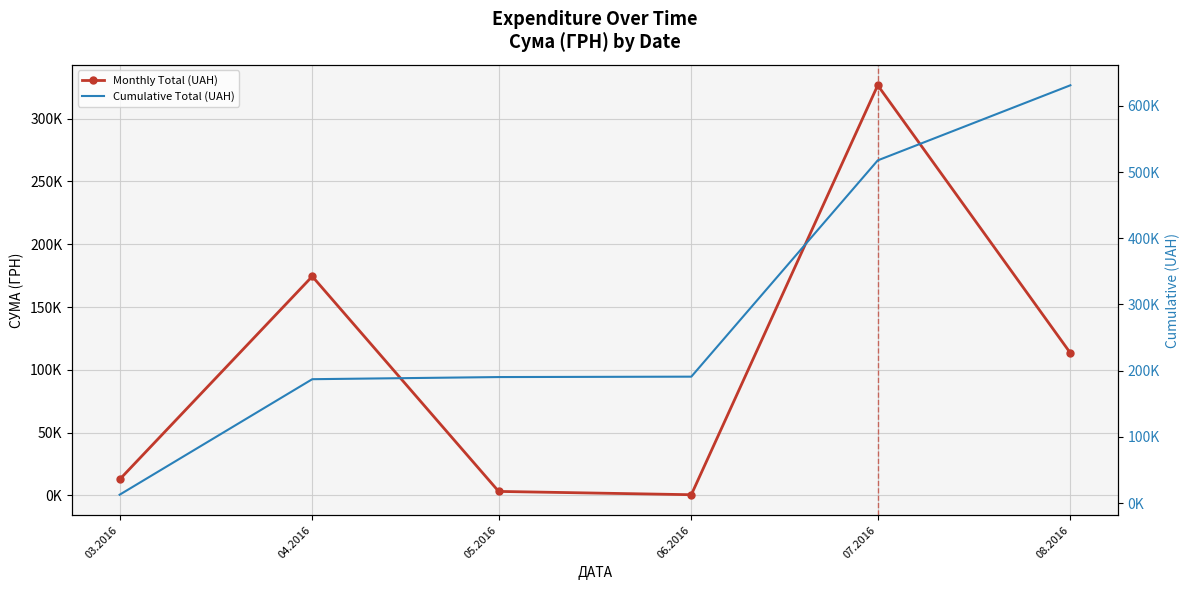

What is the difference between the maximum and minimum values in the Cumulative Total (UAH) series?

618231.1